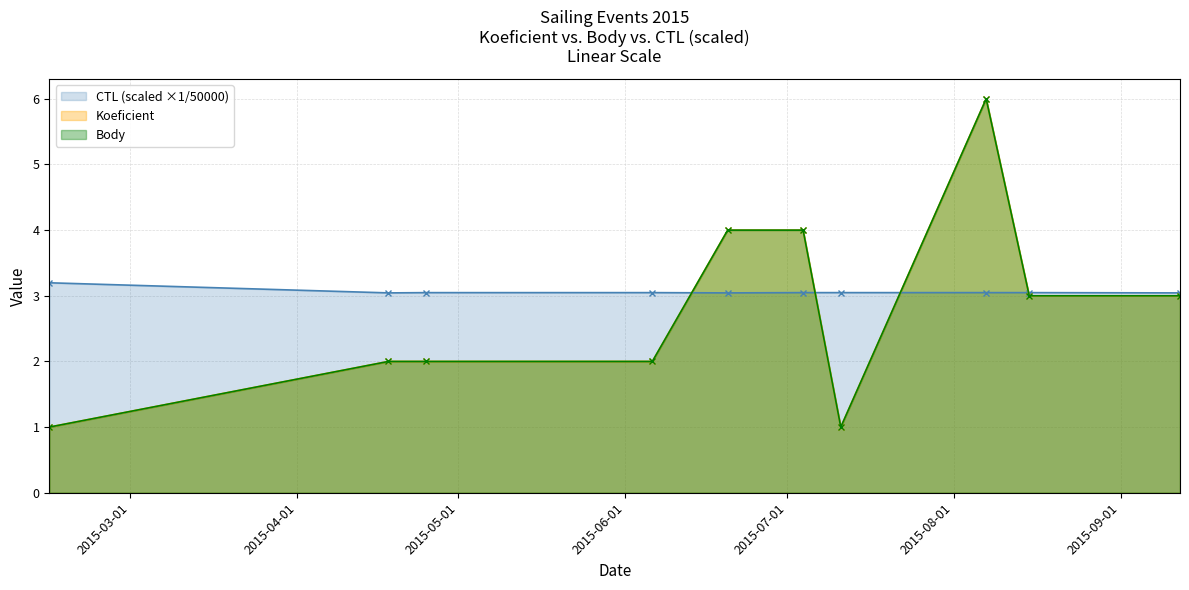

True or false: CTL (scaled) and Body intersect in this chart.

True